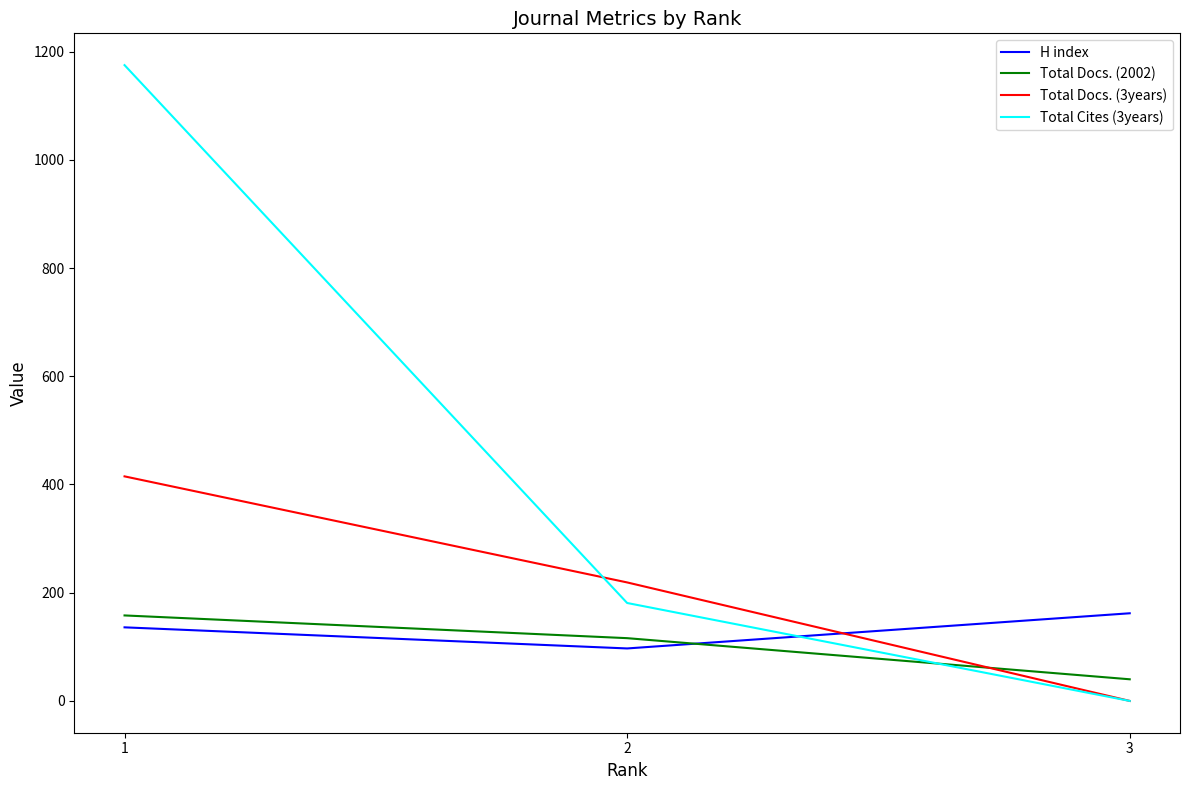

Reading right to left, extract all data points from this chart.

H index: 3=162	2=97	1=136
Total Docs. (2002): 3=40	2=116	1=158
Total Docs. (3years): 3=0	2=219	1=415
Total Cites (3years): 3=0	2=181	1=1175